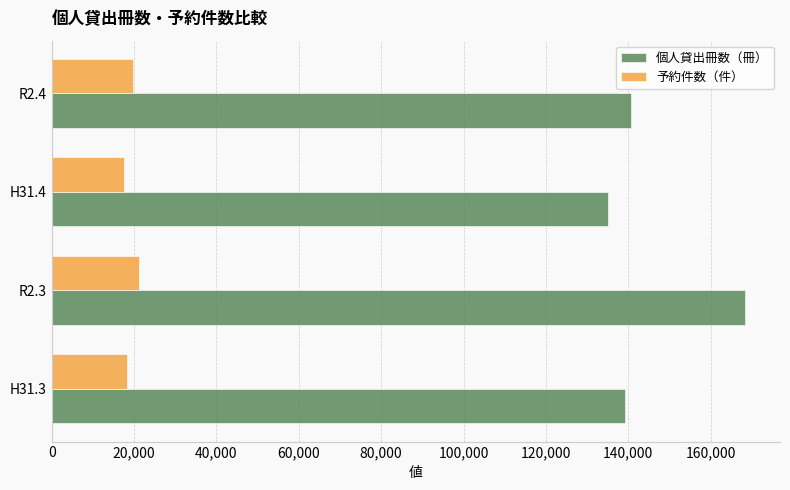

The value of 個人貸出冊数（冊） at R2.4 is 140569. True or false?

True